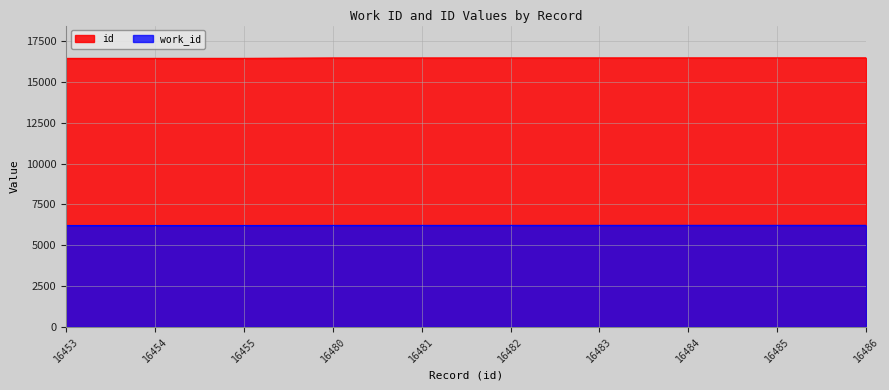

The id series shows 28861 at 16480. True or false?

False